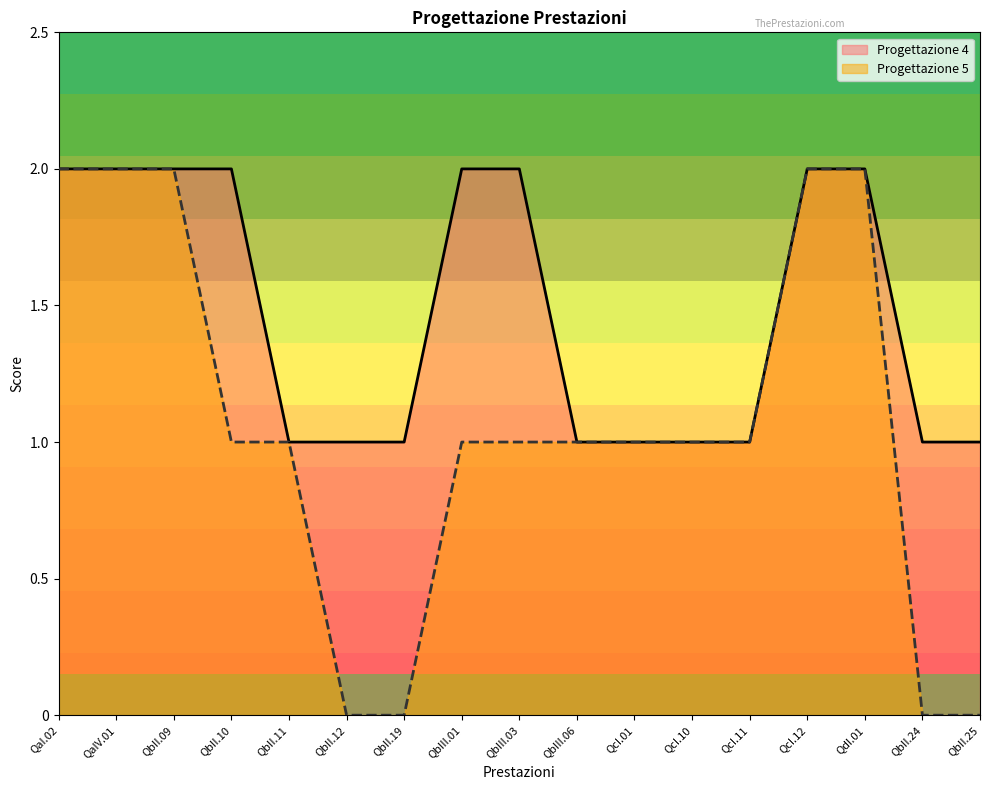

What is the maximum value for Progettazione 4?

2